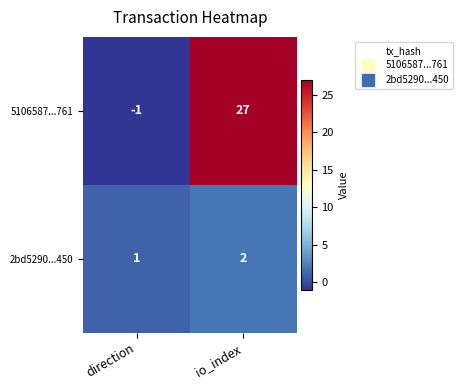

At which label is 5106587...761 closest to 13?

direction